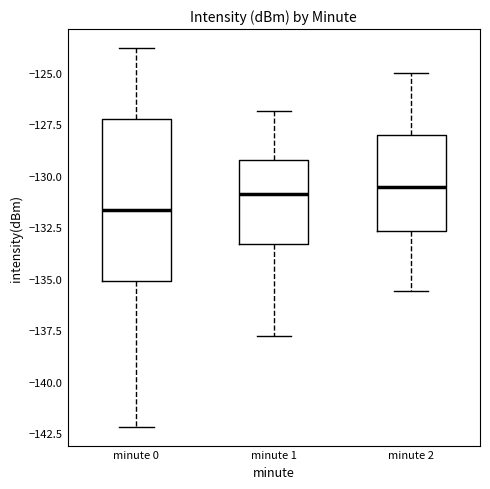

Reading left to right, transcribe this box plot: for each box, give where its median line is, the range the box spans, and where its two whiskers end, as read against the y-axis. The values are not printed on the chart, so give them approximately, as read against the axis.

minute 0: median -131.5, box -135.0 to -127.5, whiskers -142.0 to -124.0
minute 1: median -131.0, box -133.5 to -129.0, whiskers -138.0 to -127.0
minute 2: median -130.5, box -132.5 to -128.0, whiskers -135.5 to -125.0